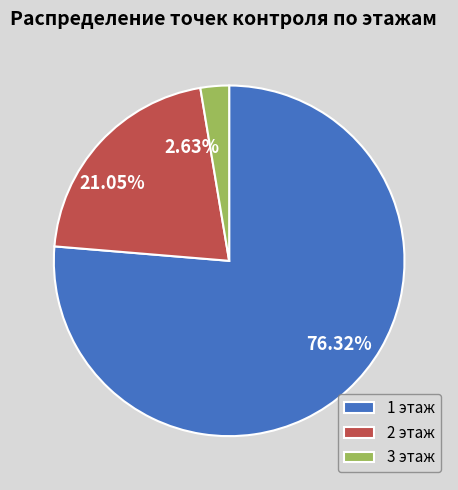

To the nearest percent, what percentage of the pie is 1 этаж?

76%